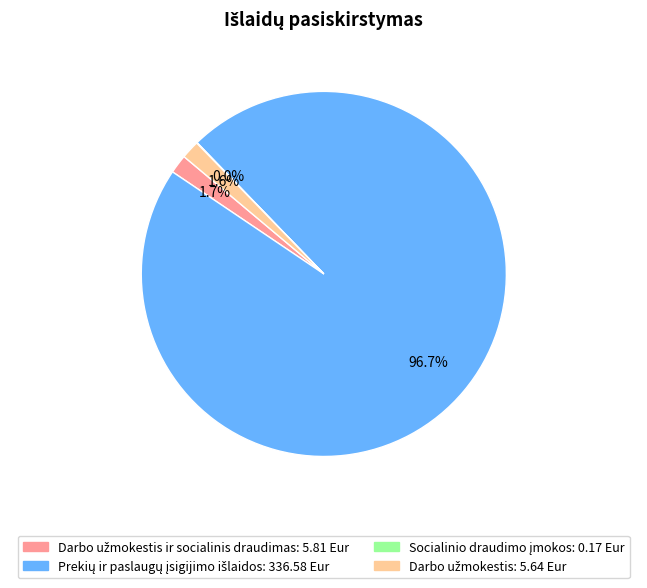

Is there a majority slice in this chart?

Yes